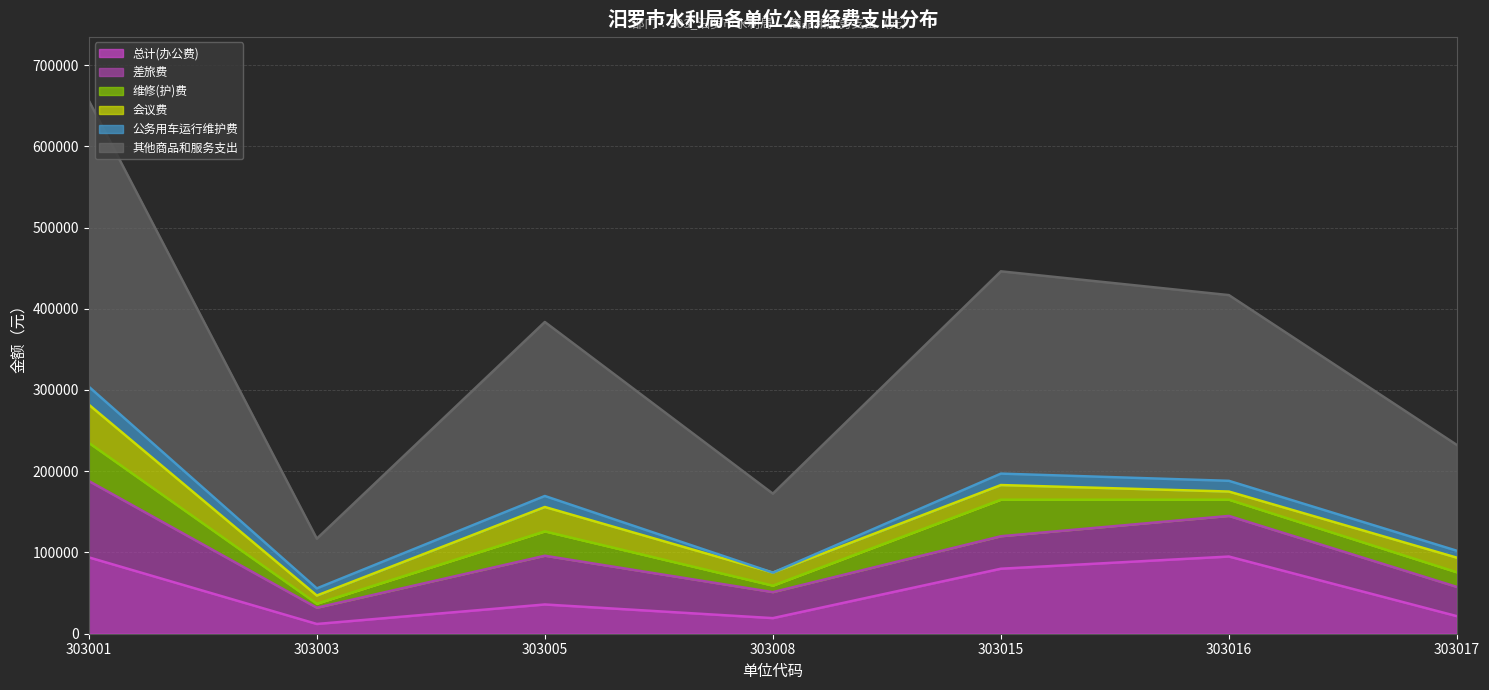

What value does the 总计(办公费) series have at 303005?

36000